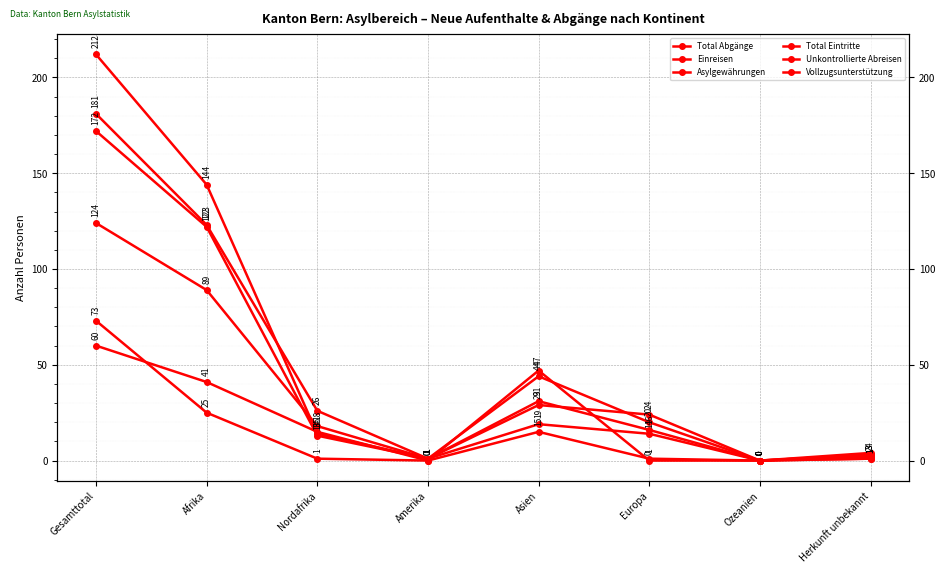

How many intersections are there between Einreisen and Vollzugsunterstützung?

2